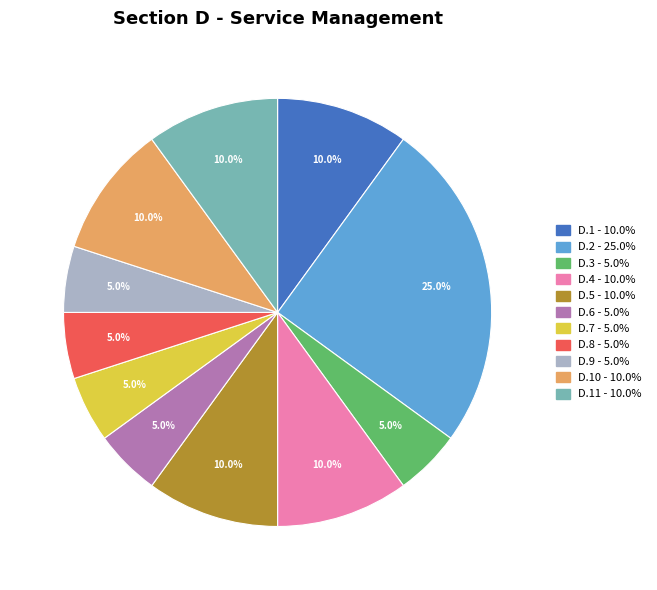

Is there any slice that represents more than half of the pie?

No